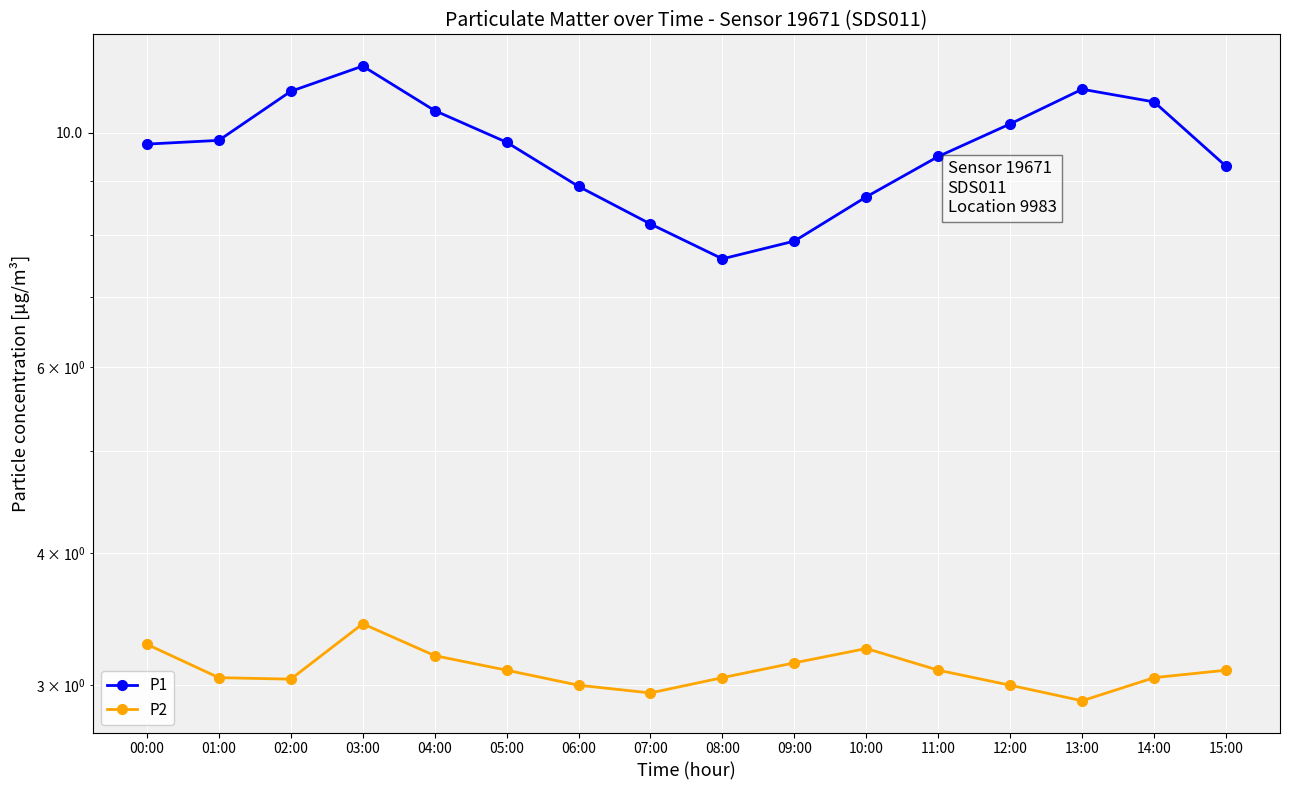

What is the spread (max minus min) of values at 08:00?

4.5